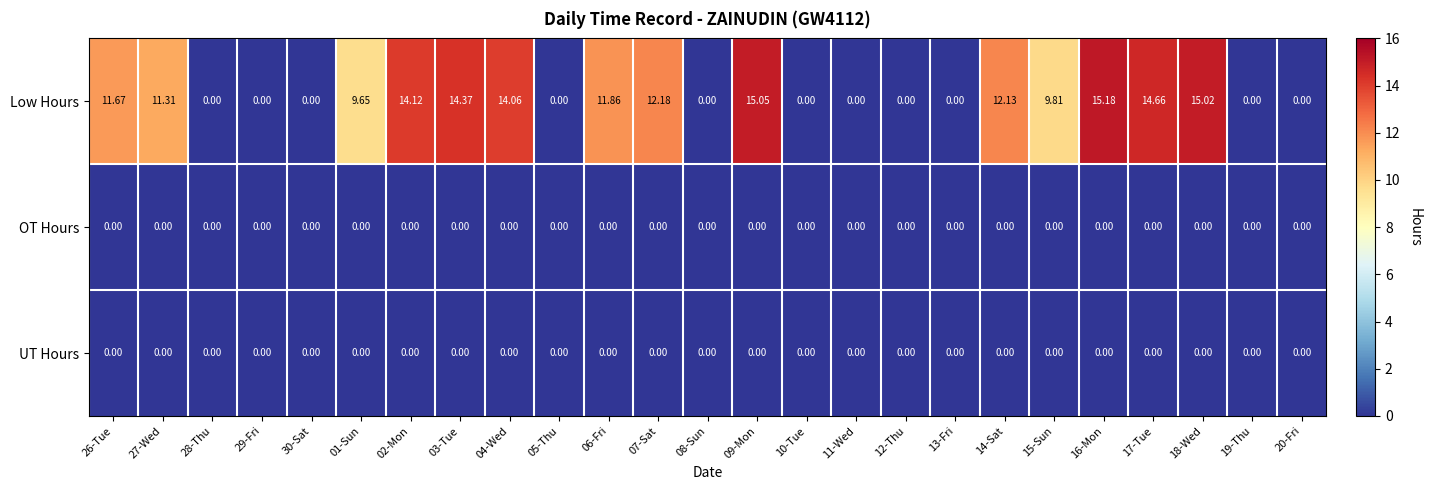

Is the value of Low Hours at 06-Fri greater than the value of OT Hours at 19-Thu?

Yes